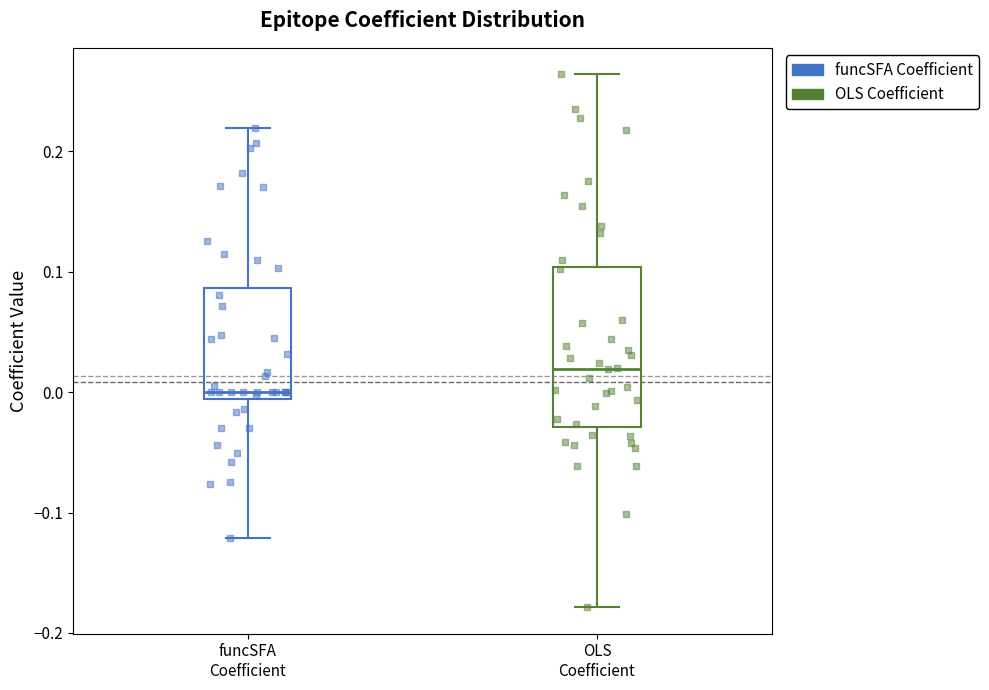

Which box's median line is the highest?

OLS Coefficient